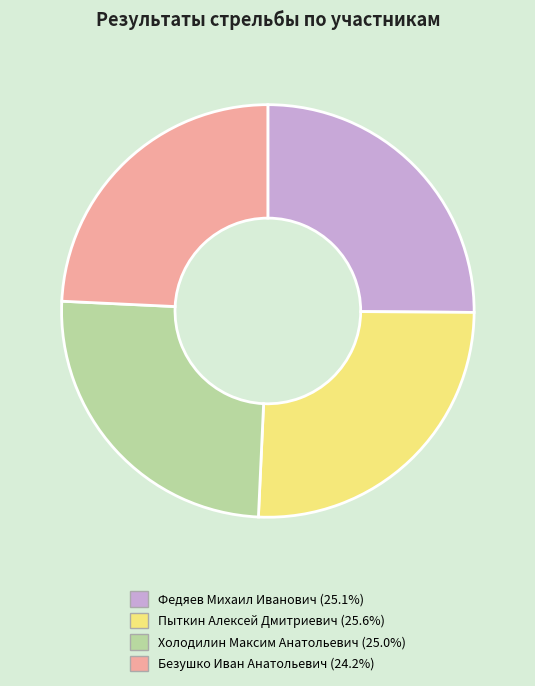

Does any single category account for the majority?

No